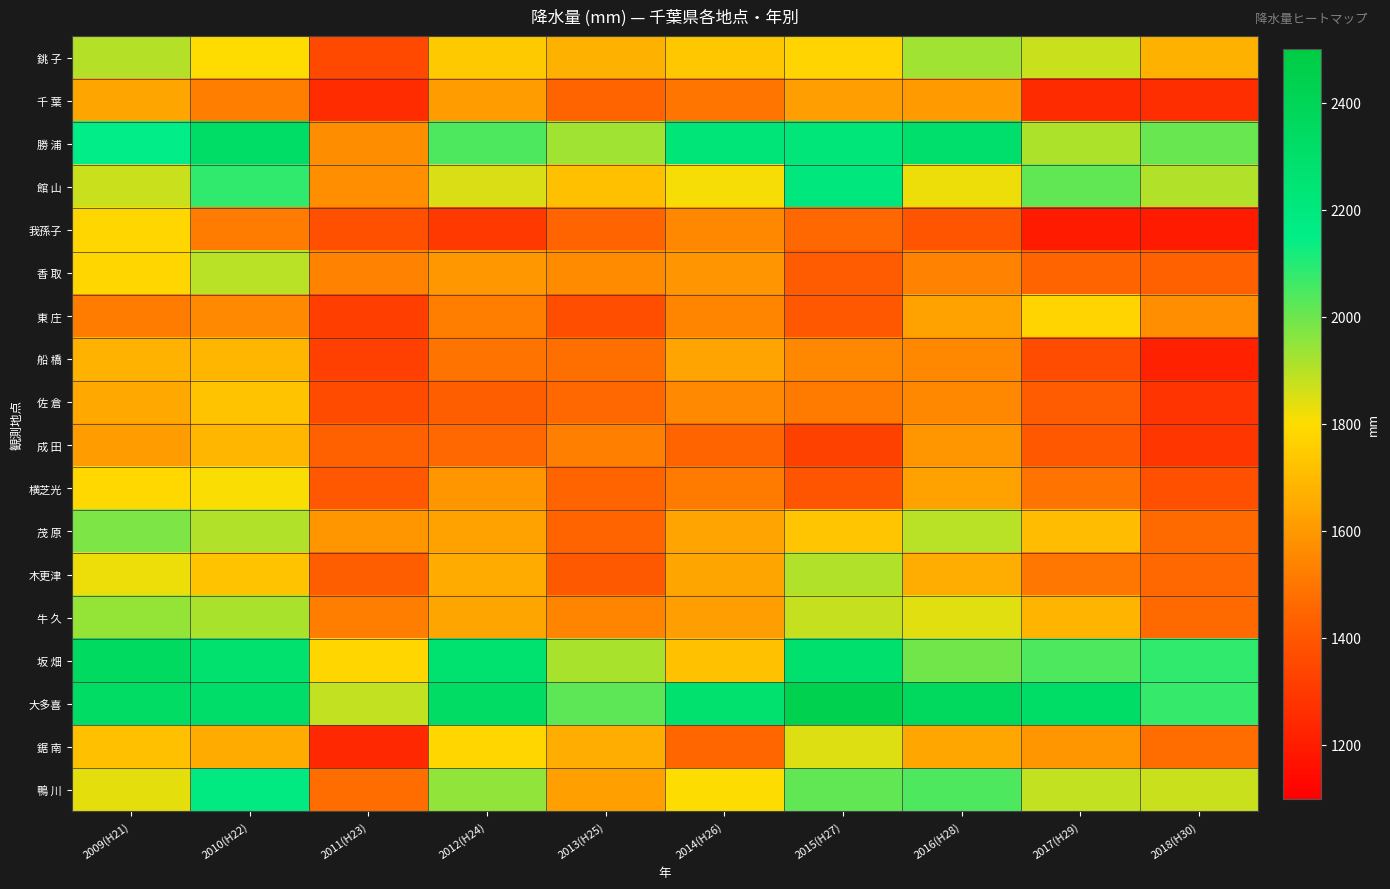

Between 2011(H23) and 2018(H30), which series saw the biggest shift?

勝 浦